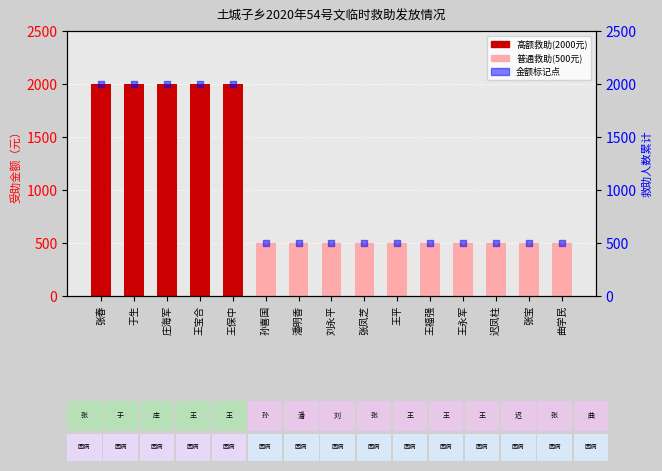

Which series contains the highest Y value?

受助金额